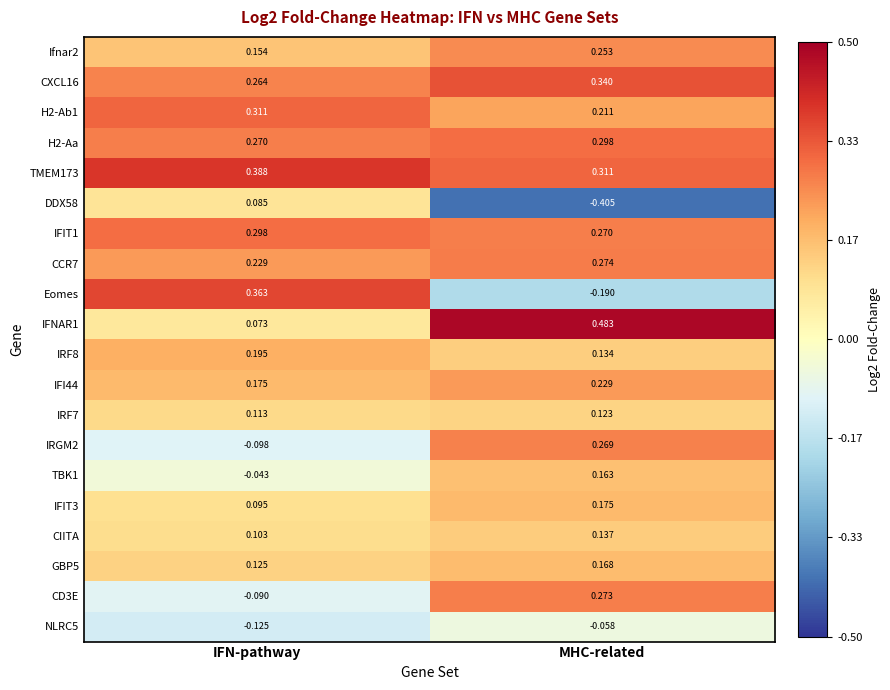

Rank the categories by CCR7 value from lowest to highest.

IFN-pathway, MHC-related